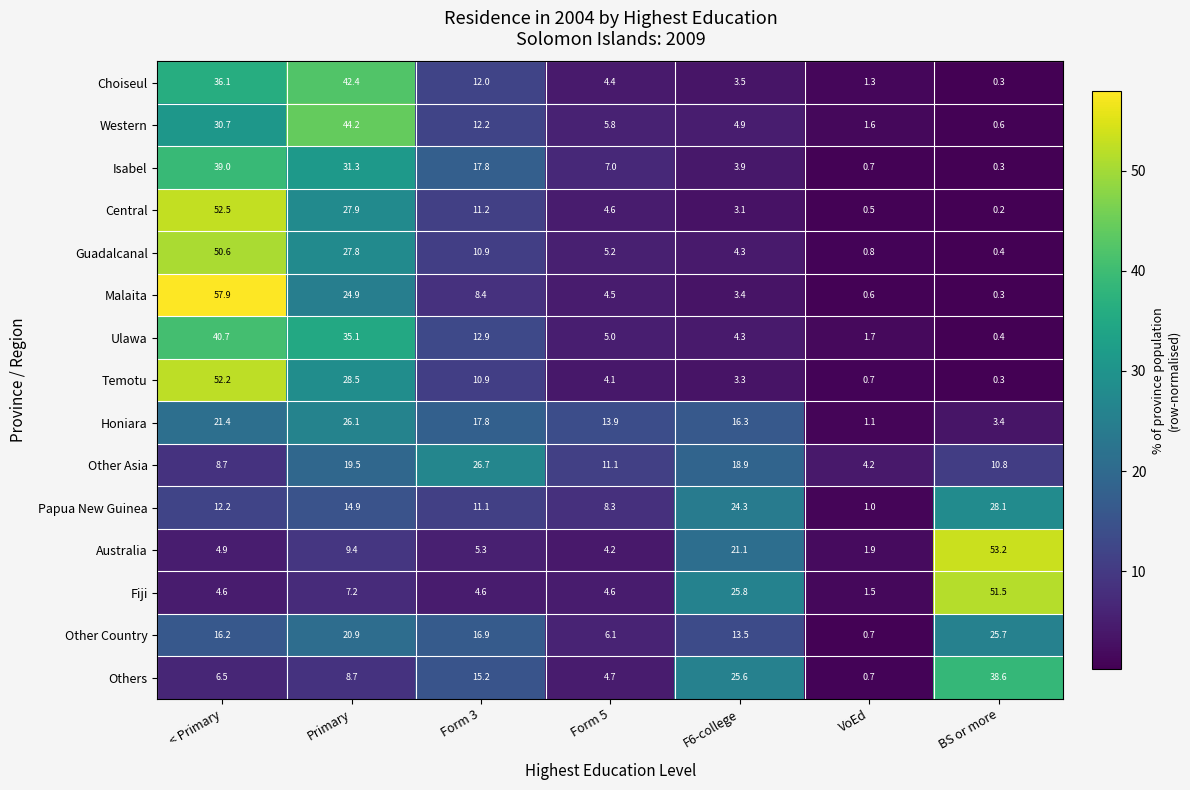

What is the sum of all Choiseul values?

100.0